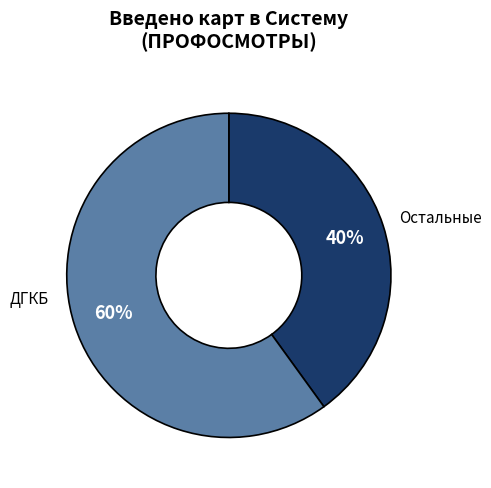

Is there a majority slice in this chart?

Yes